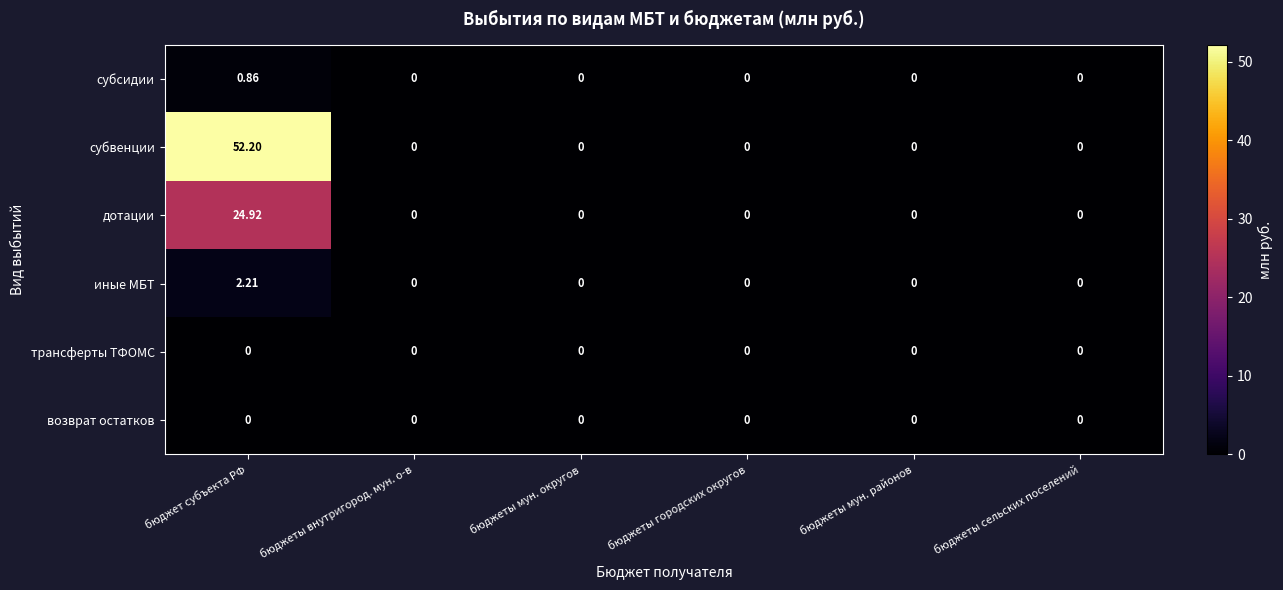

Which series changed the most between бюджет субъекта РФ and бюджеты городских округов?

субвенции